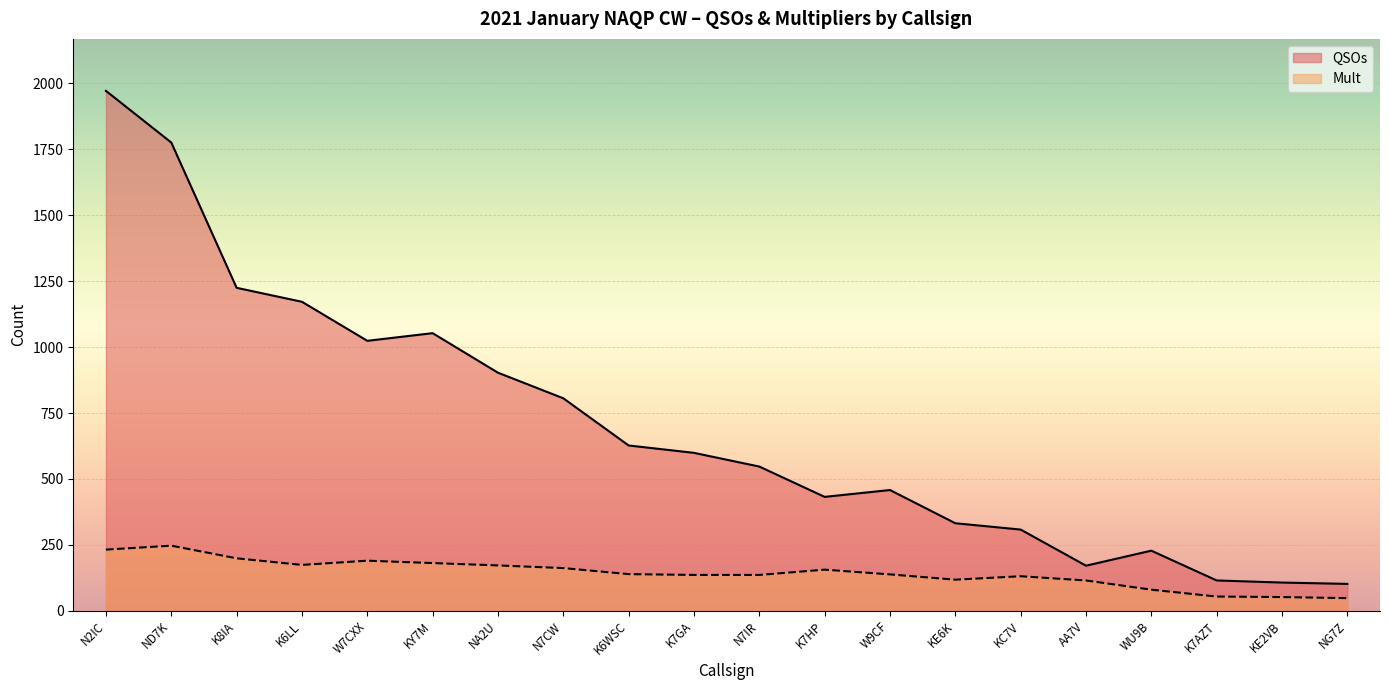

What position from the right is K7GA?

11